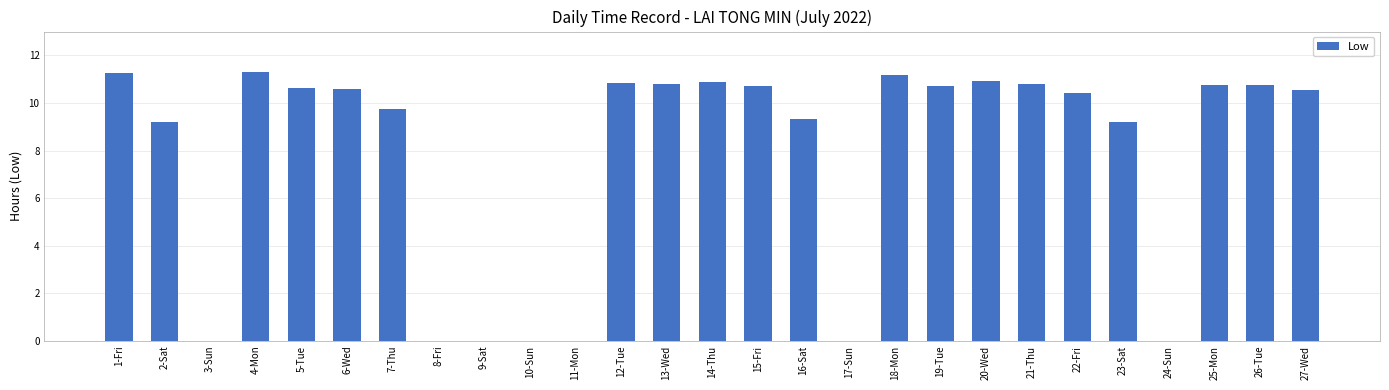

True or false: the data shows 5.5 at 12-Tue.

False